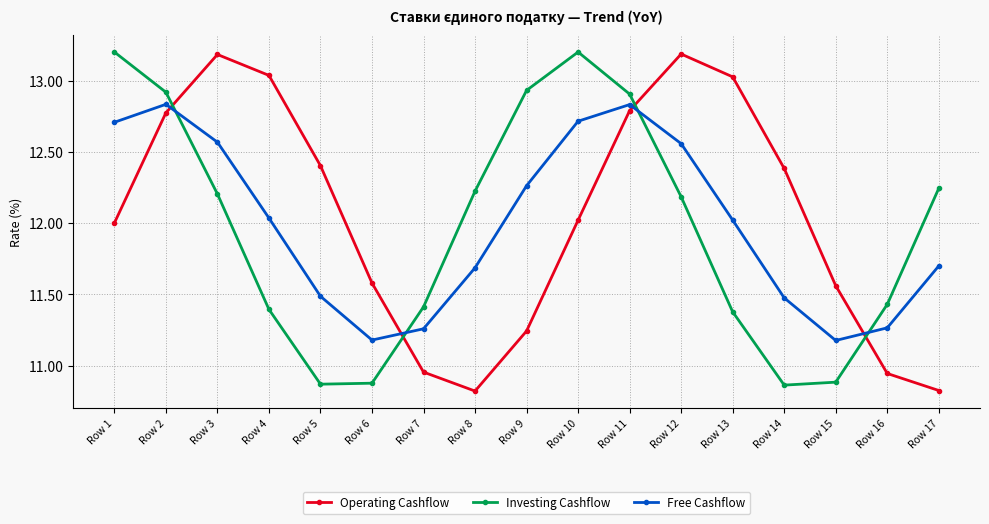

How many interior local valleys does the Investing Cashflow series have?

2